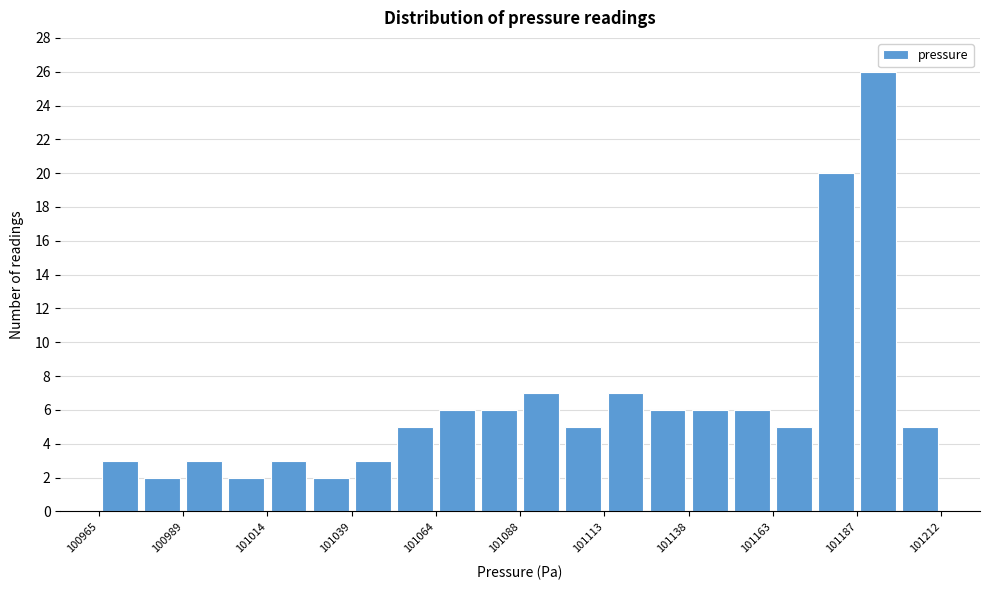

Read against the x-axis, roughly where is the centre of the tallest bar?

101195